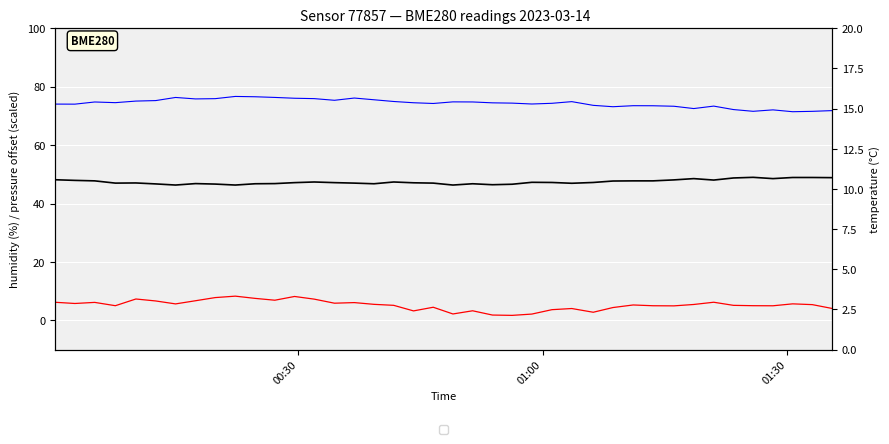

How many distinct data groups are displayed?

3